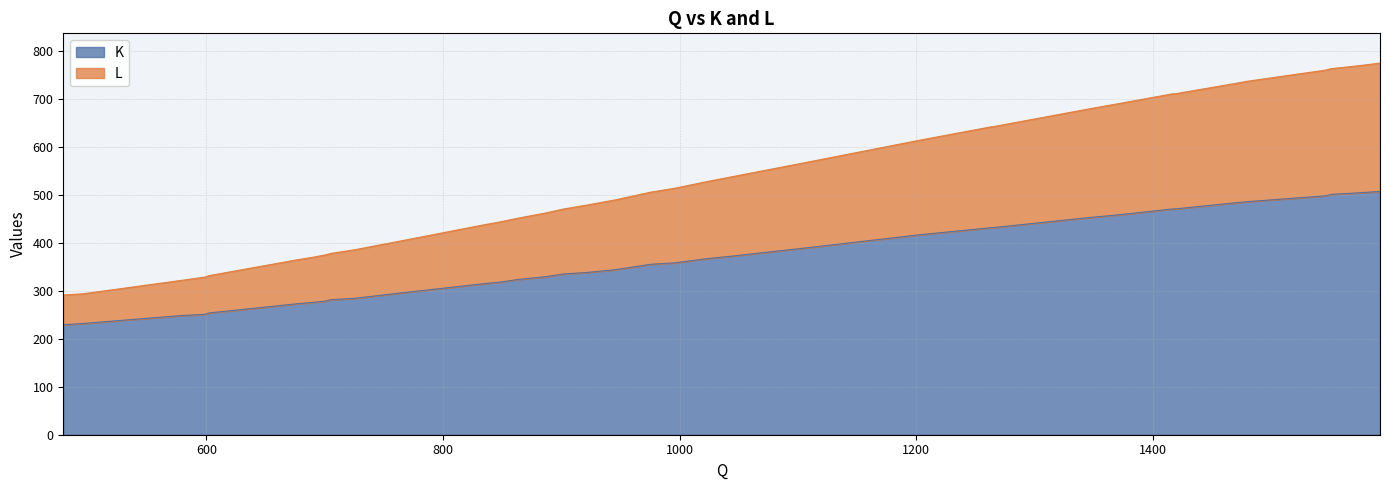

Which series has the widest spread of values?

K